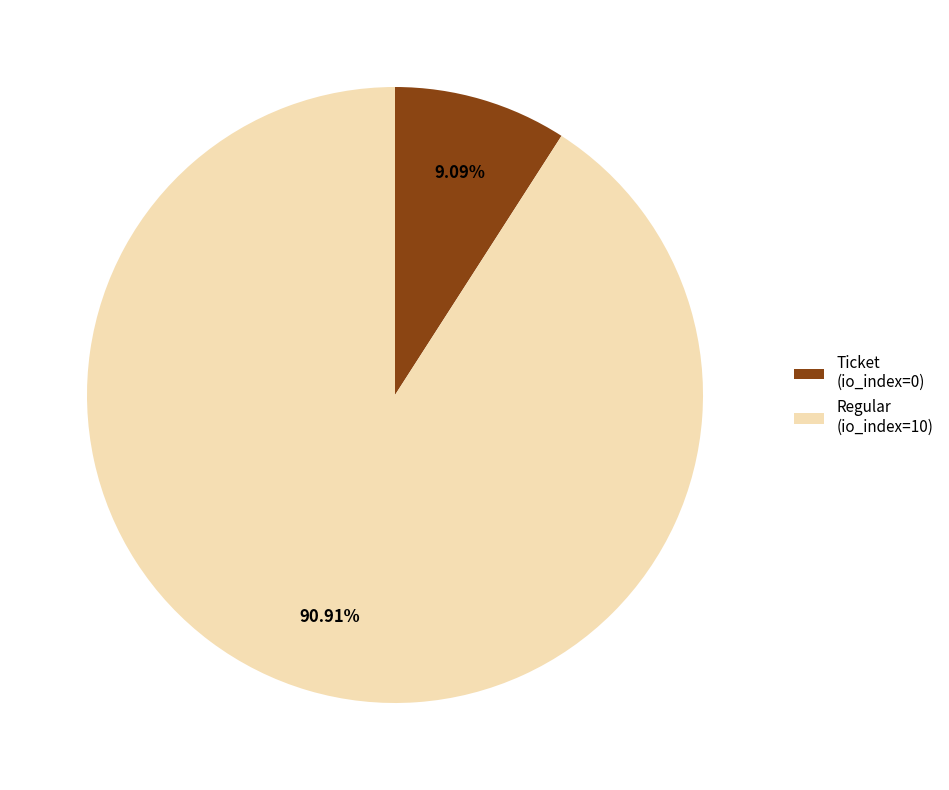

Does Ticket (io_index=0) represent more than half of the total?

No